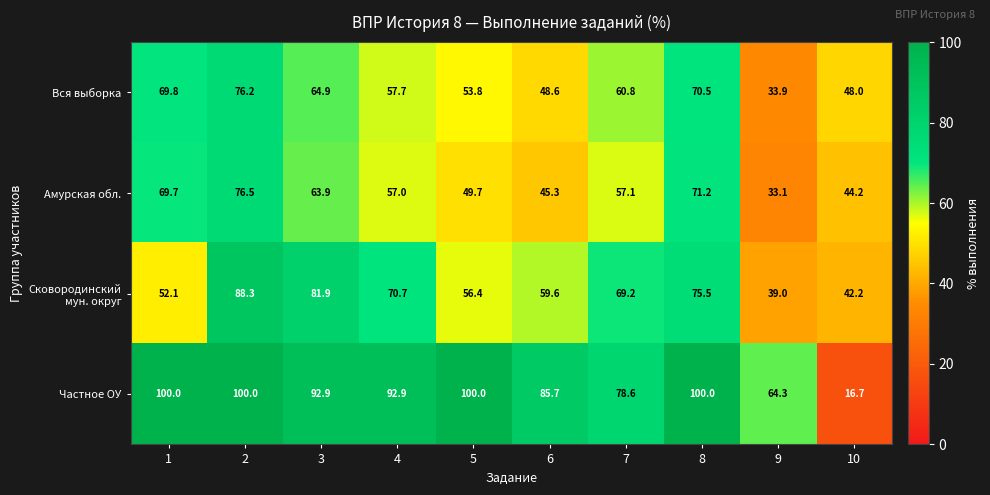

Which category has the lowest value across all series?

10